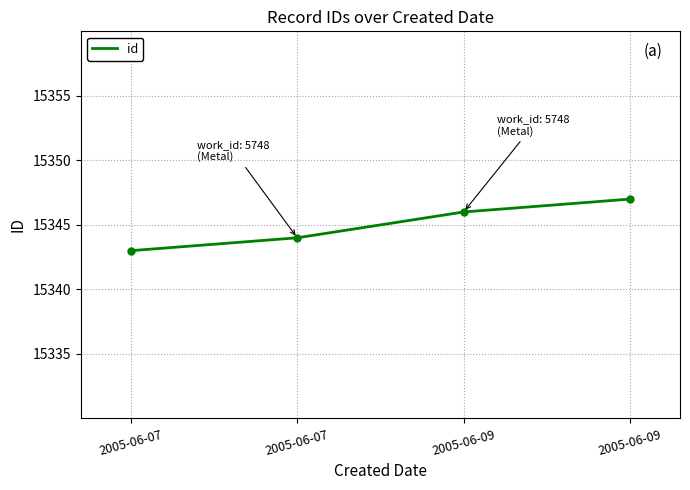

How many values are below 15346?

2